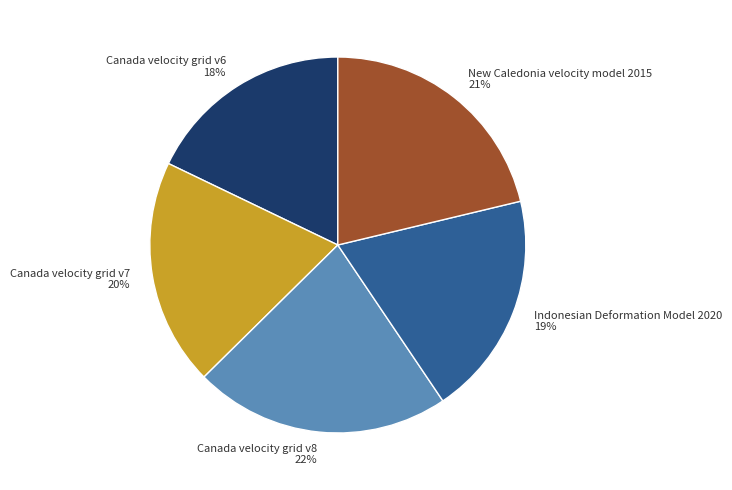

Which has a higher value, Canada velocity grid v6 or New Caledonia velocity model 2015?

New Caledonia velocity model 2015